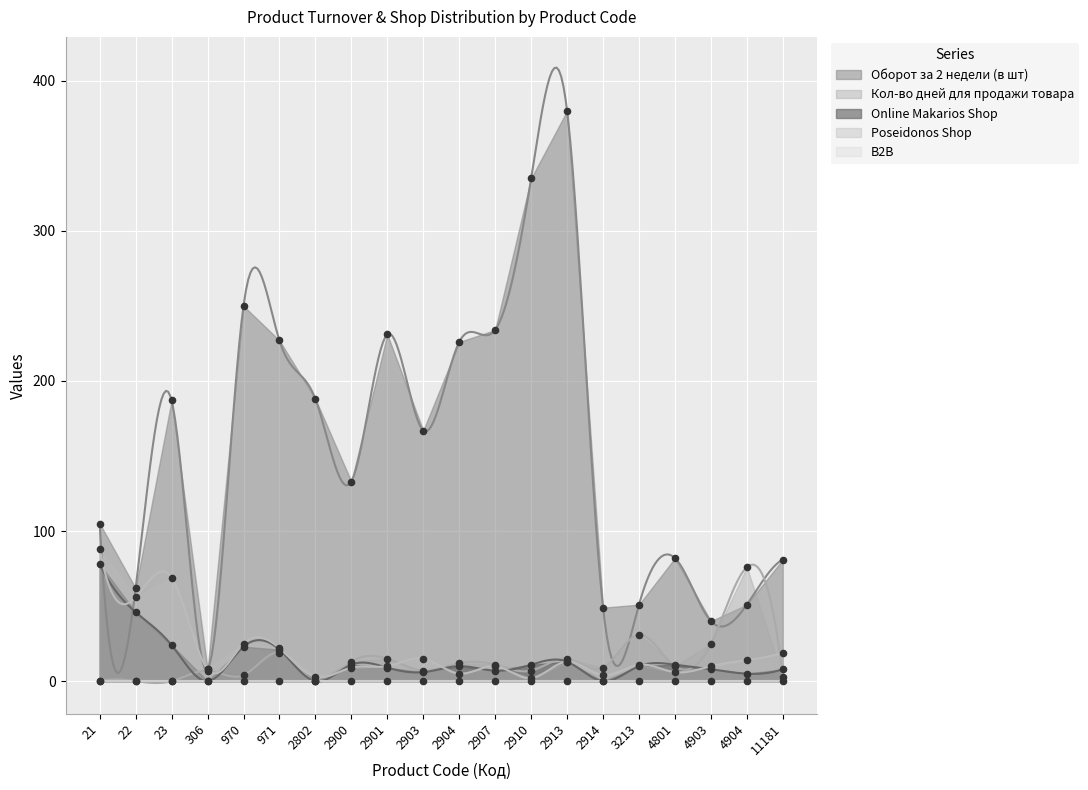

Which series has the widest spread of Y values?

Оборот за 2 недели (в шт)